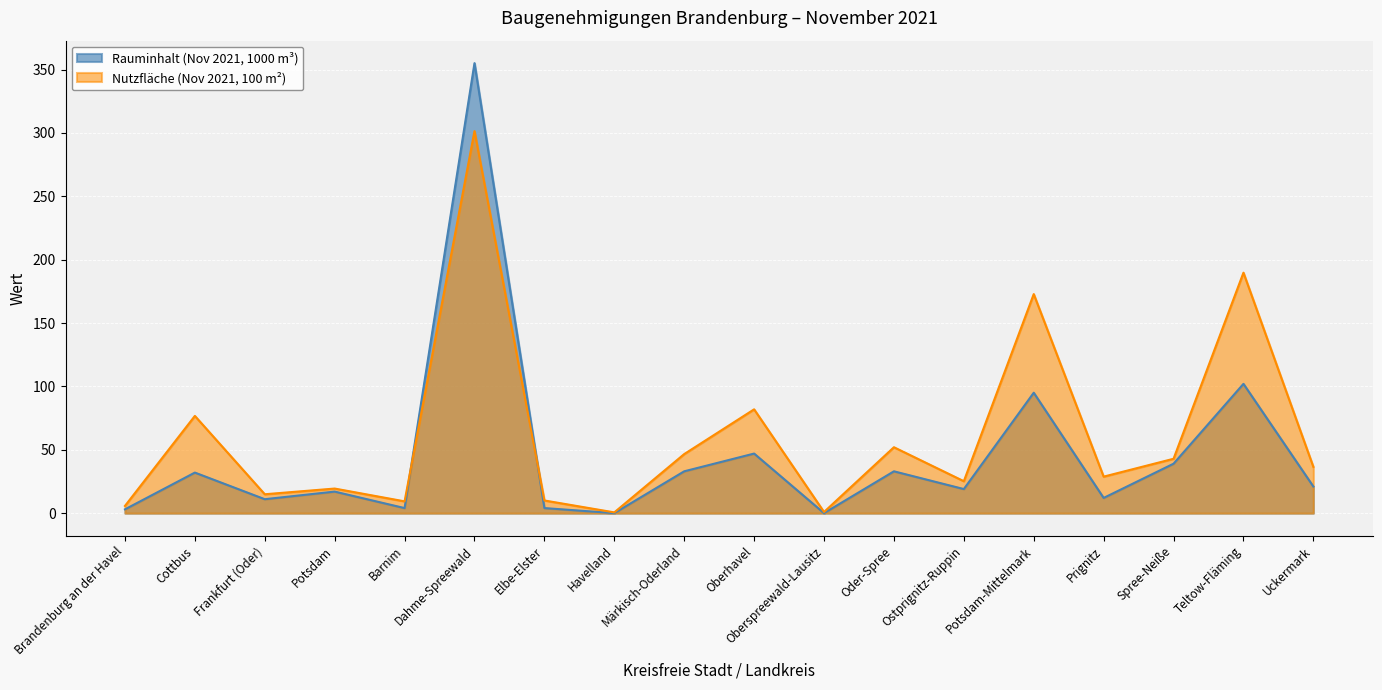

Which category has the lowest value across all series?

Havelland